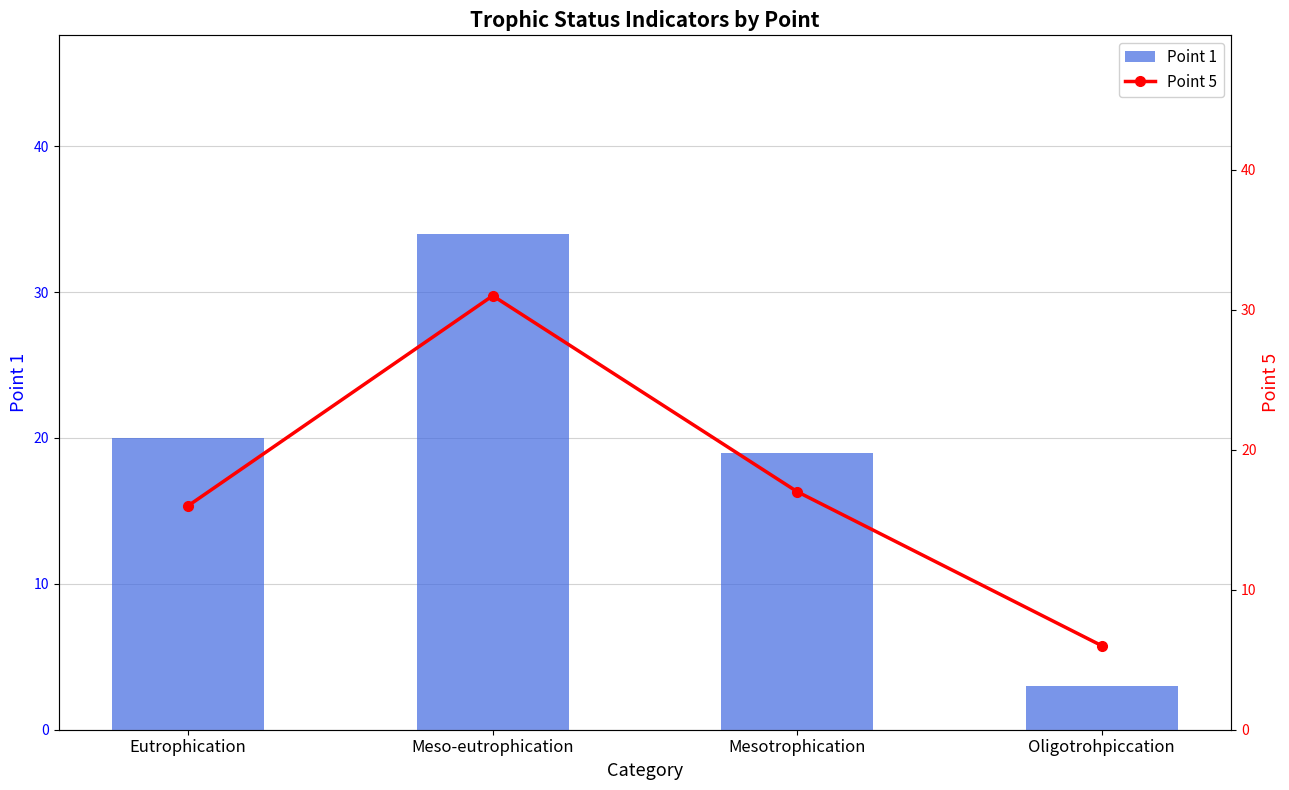

What is the average value of the Point 5 series?

18